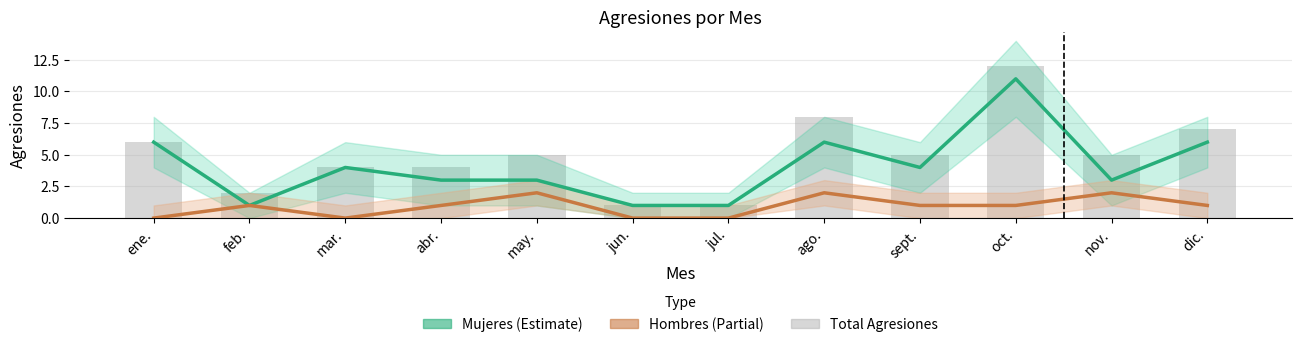

Rank the categories by Mujeres value from highest to lowest.

oct., ene., ago., dic., mar., sept., abr., may., nov., feb., jun., jul.